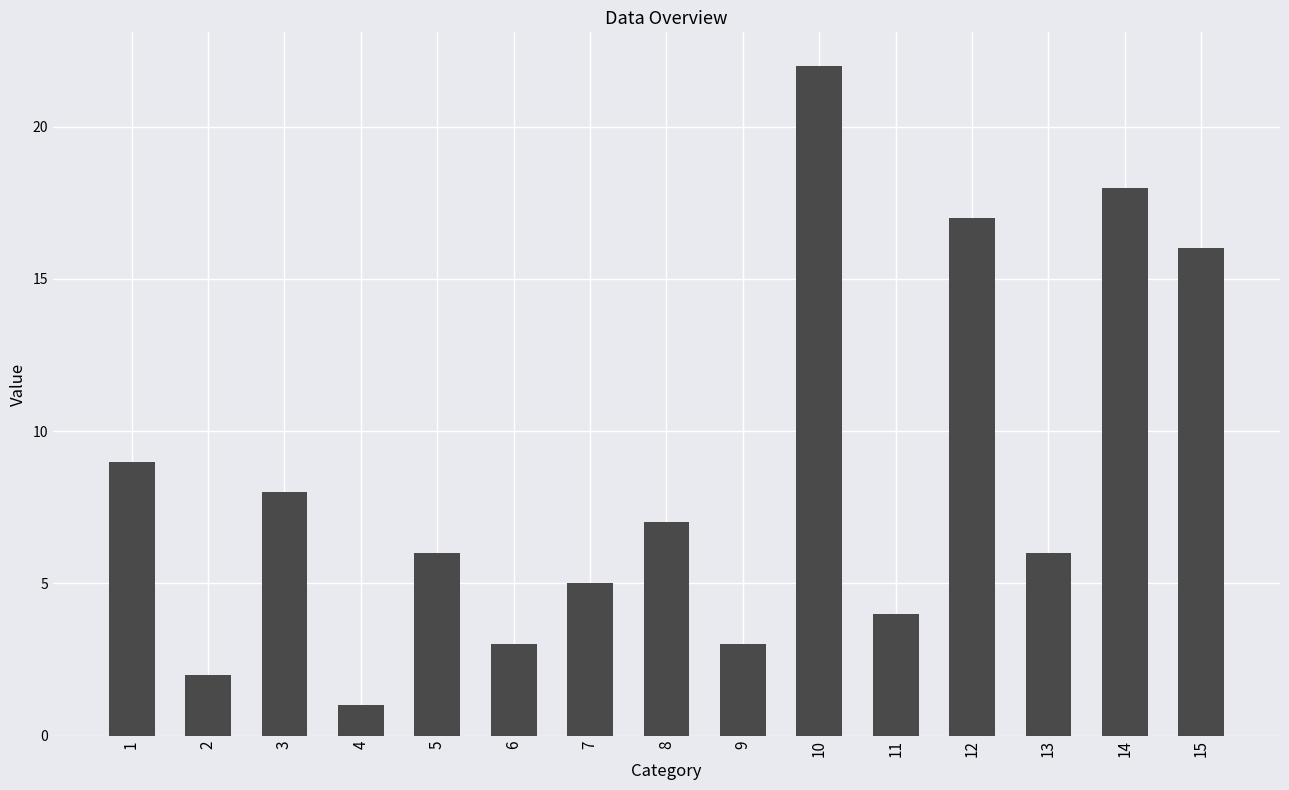

The value at 6 is 3. True or false?

True